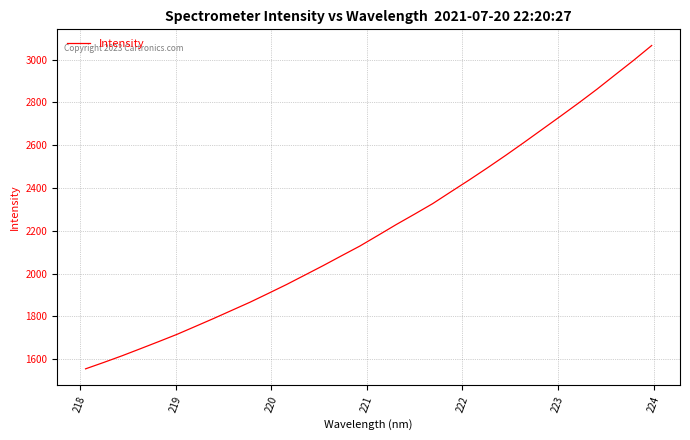

Does the chart display data point markers on the line(s)?

No